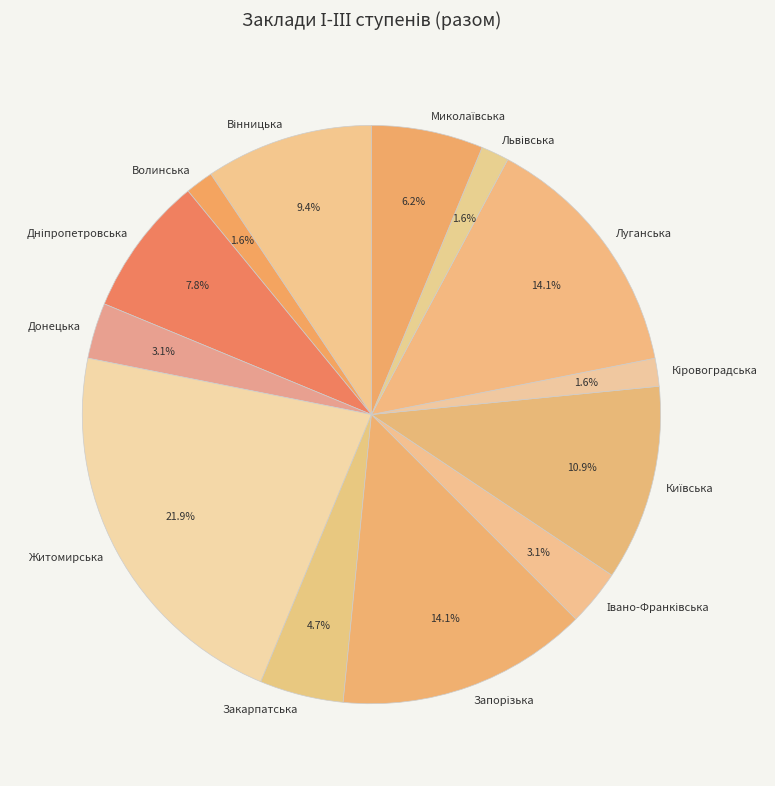

To the nearest percent, what is the average slice percentage?

8%